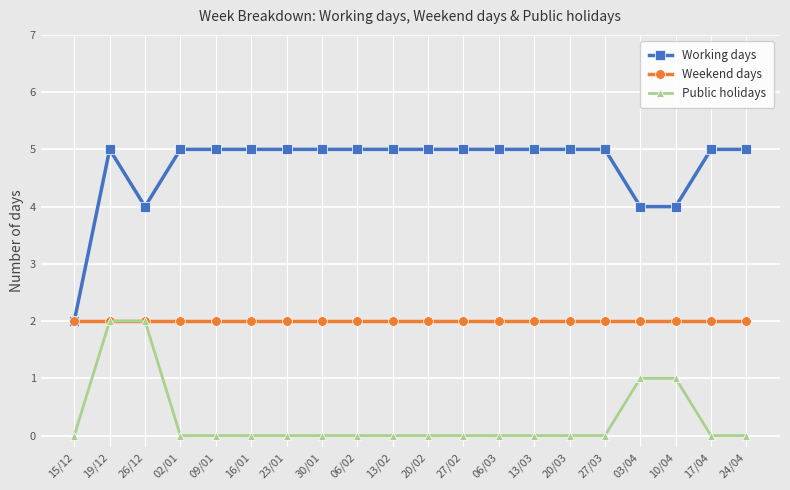

Count the Working days values in the range 5 to 6.

16